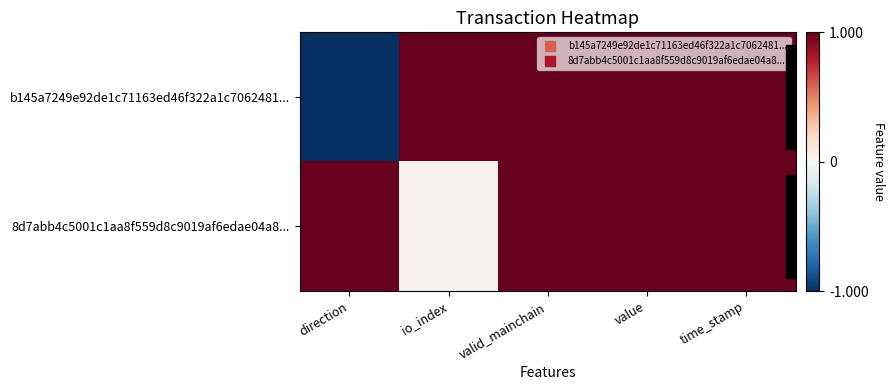

Which series changed the most between direction and value?

b145a7249e92de1c71163ed46f322a1c7062481...